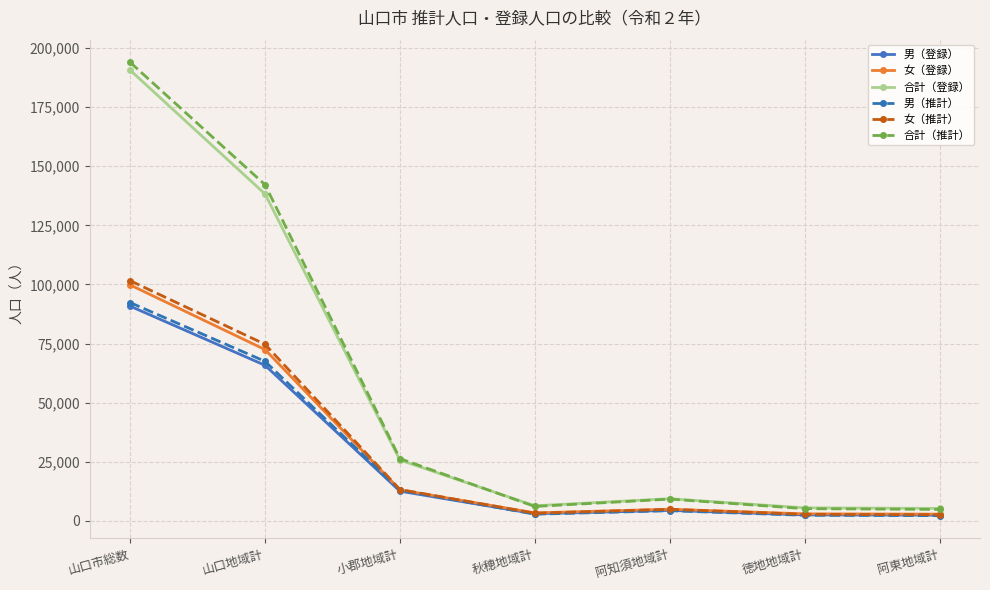

Which series has the widest spread of values?

合計（推計）